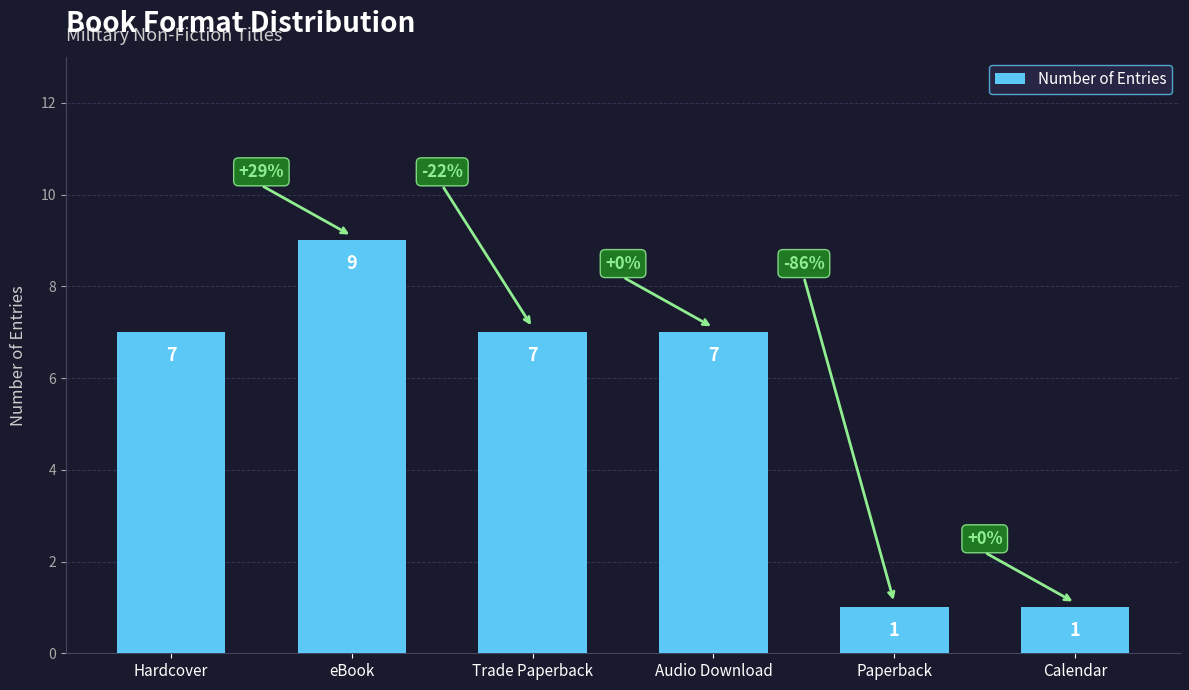

How many distinct data groups are displayed?

1